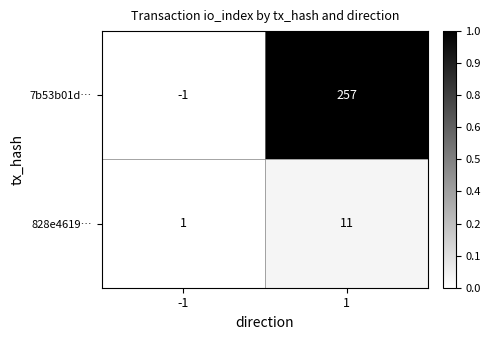

List the series in order of their overall mean, lowest first.

828e4619…, 7b53b01d…